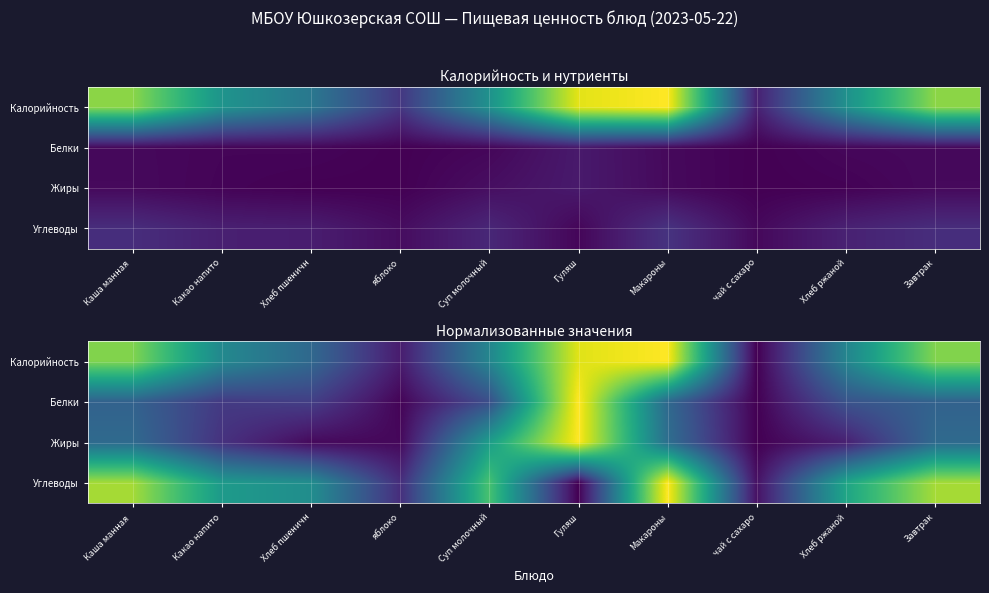

Which has a higher value, Гуляш or Макароны?

Макароны